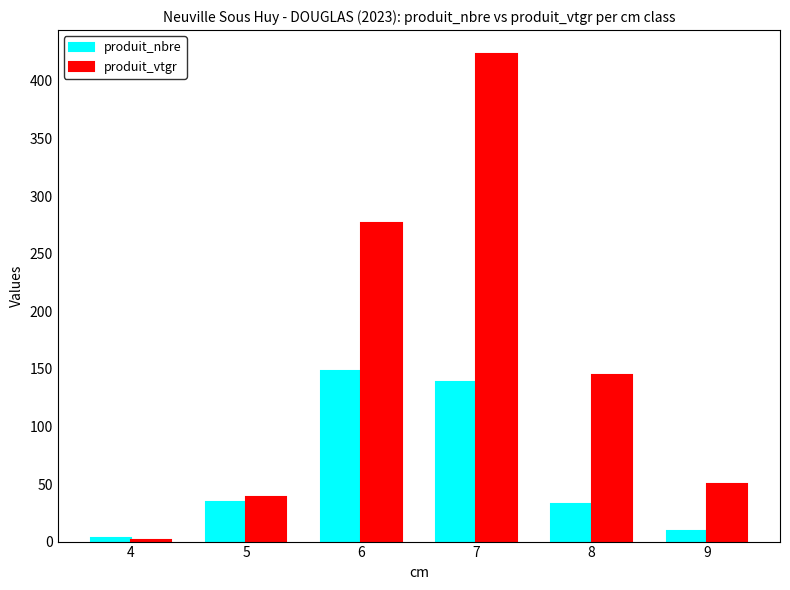

What is the maximum value shown in the chart?

423.0